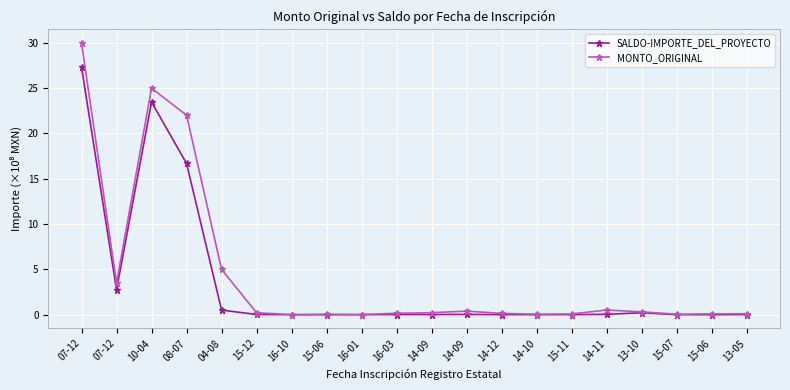

What is the value of the MONTO_ORIGINAL point at the 10th from the left?

0.2